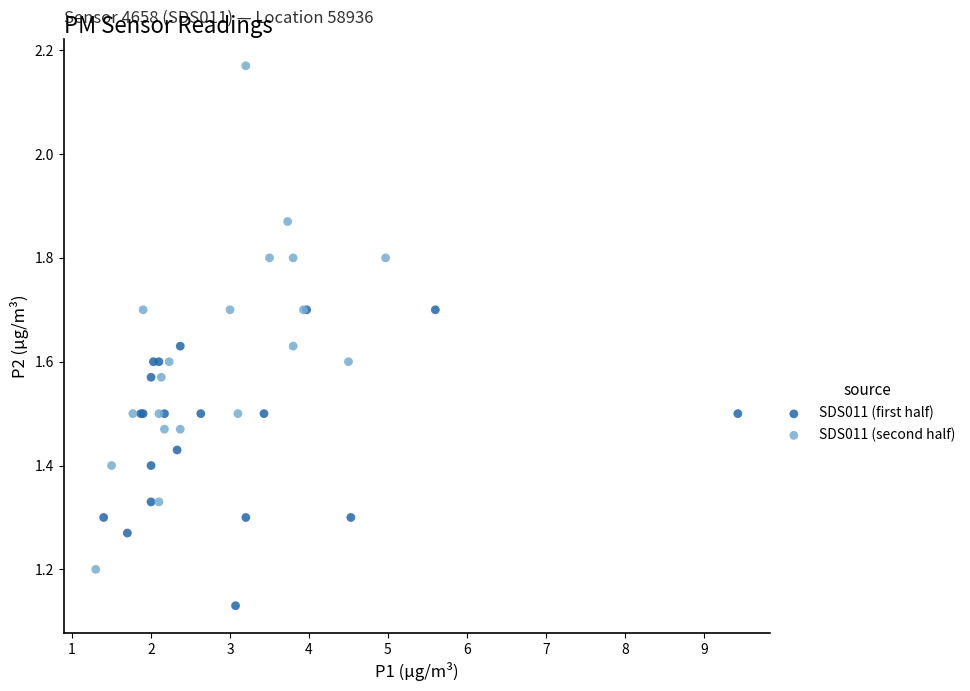

Which series has the largest Y range (max minus min)?

SDS011 (second half)